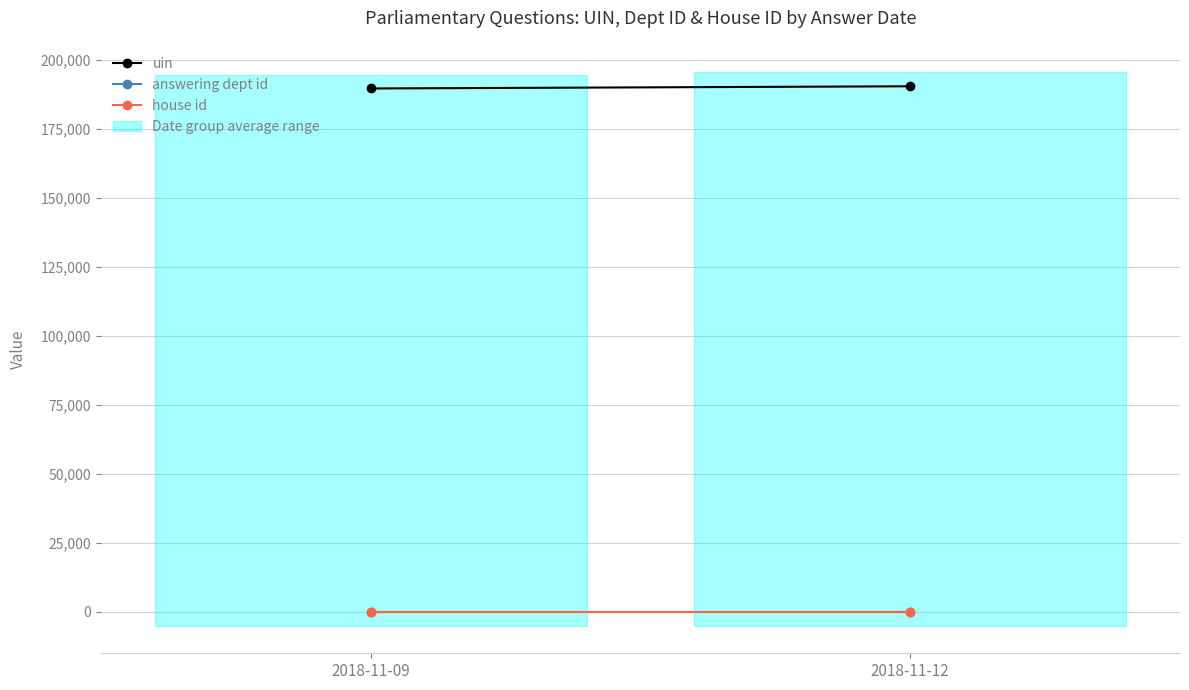

Reading left to right, extract all data points from this chart.

uin: 189644.0	190435.8
answering dept id: 11.0	11.0
house id: 1.0	1.0